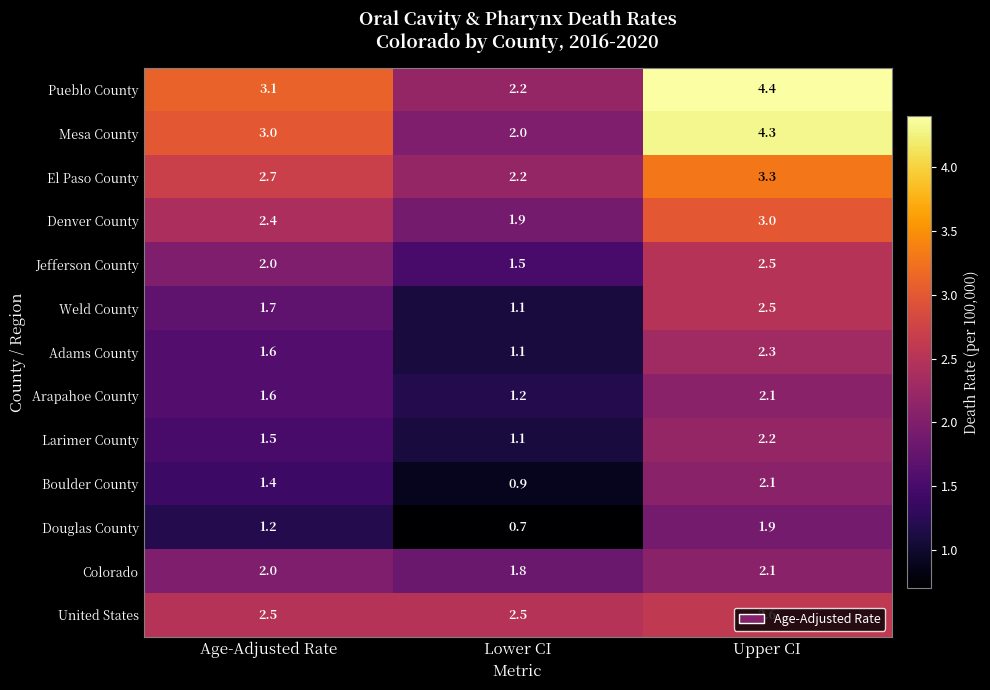

Read the Douglas County value at Lower CI.

0.7